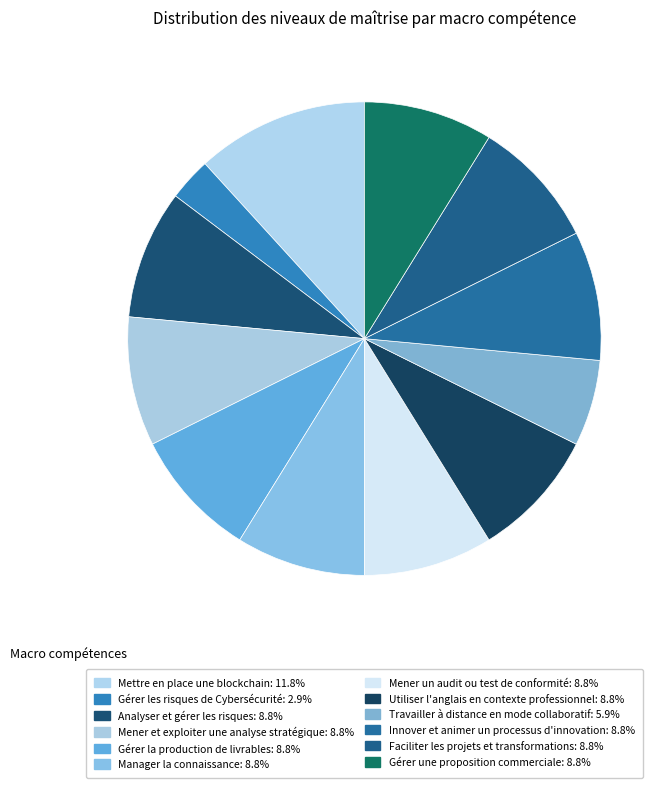

How many slices are in this pie chart?

12